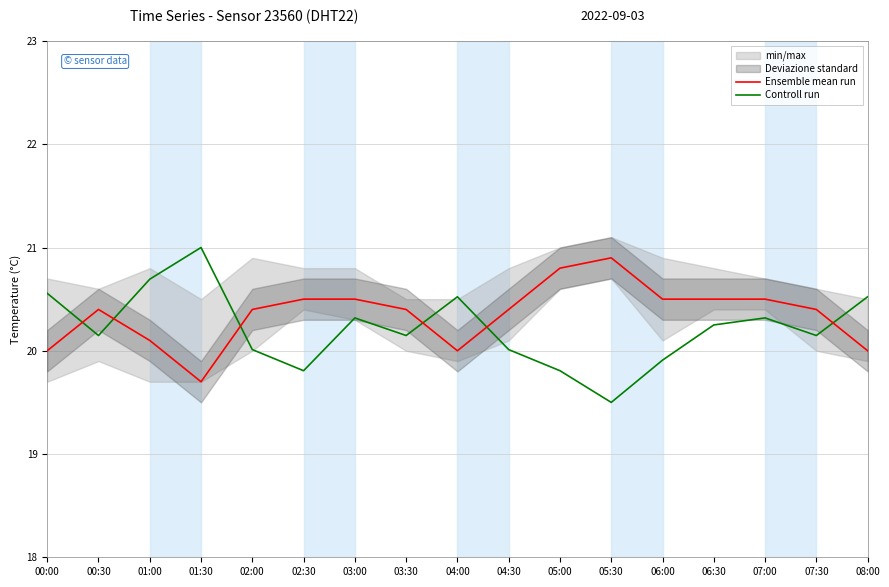

Reading right to left, extract all data points from this chart.

Ensemble mean run: 08:00=20.0	07:30=20.4	07:00=20.5	06:30=20.5	06:00=20.5	05:30=20.9	05:00=20.8	04:30=20.4	04:00=20.0	03:30=20.4	03:00=20.5	02:30=20.5	02:00=20.4	01:30=19.7	01:00=20.1	00:30=20.4	00:00=20.0
Controll run: 08:00=20.5	07:30=20.1	07:00=20.3	06:30=20.2	06:00=19.9	05:30=19.5	05:00=19.8	04:30=20.0	04:00=20.5	03:30=20.1	03:00=20.3	02:30=19.8	02:00=20.0	01:30=21.0	01:00=20.7	00:30=20.1	00:00=20.6